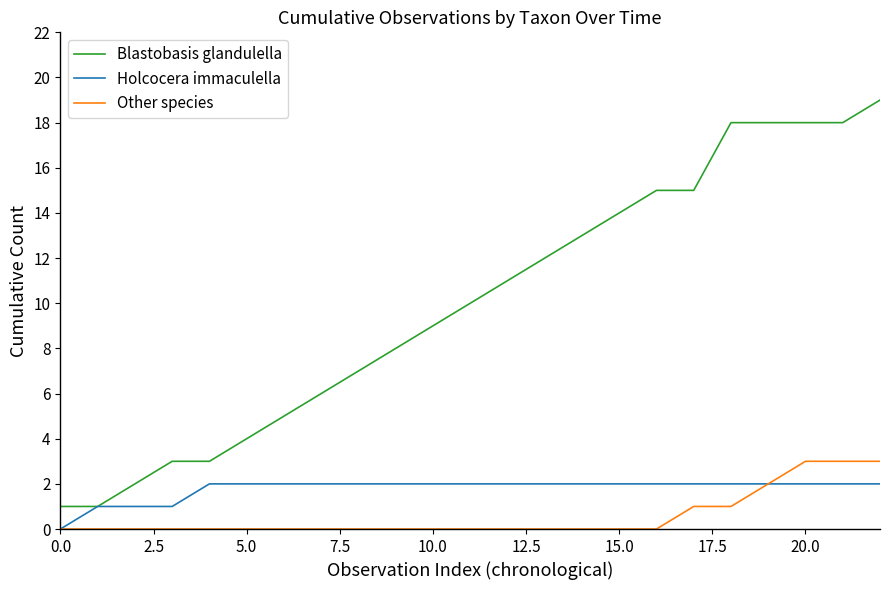

True or false: Blastobasis glandulella and Other species intersect in this chart.

False